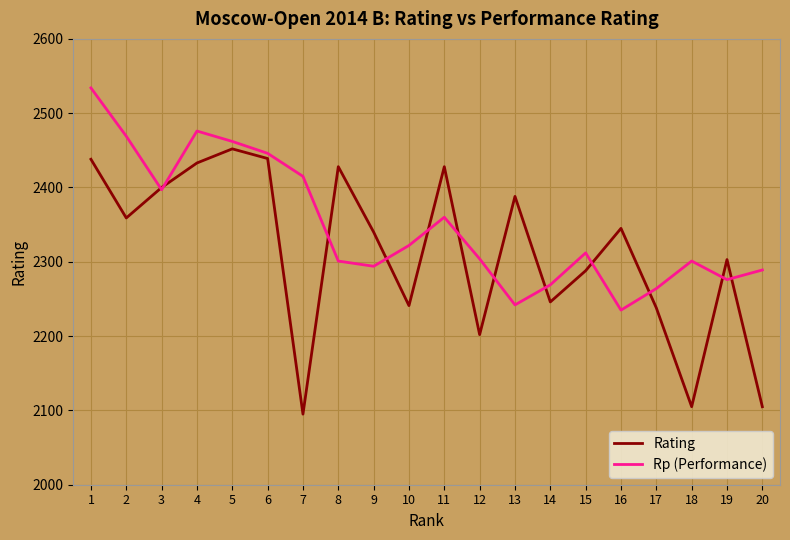

Rank the series by their average value, from highest to lowest.

Rp (Performance), Rating